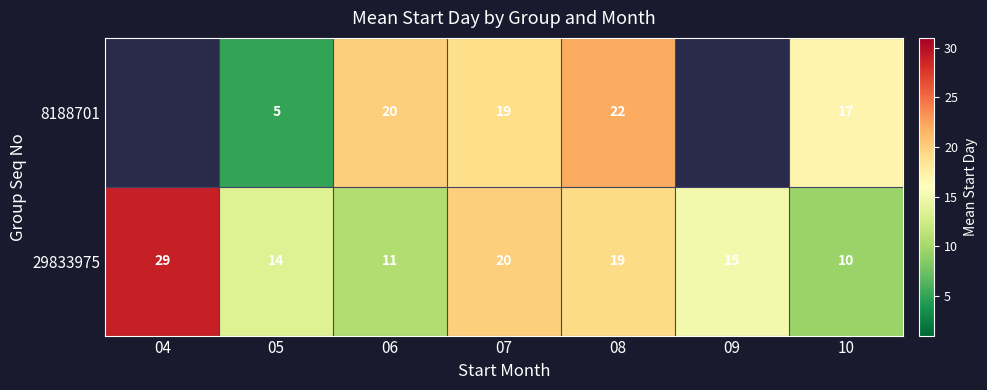

Read the 29833975 value at 06, to the nearest 5.

10